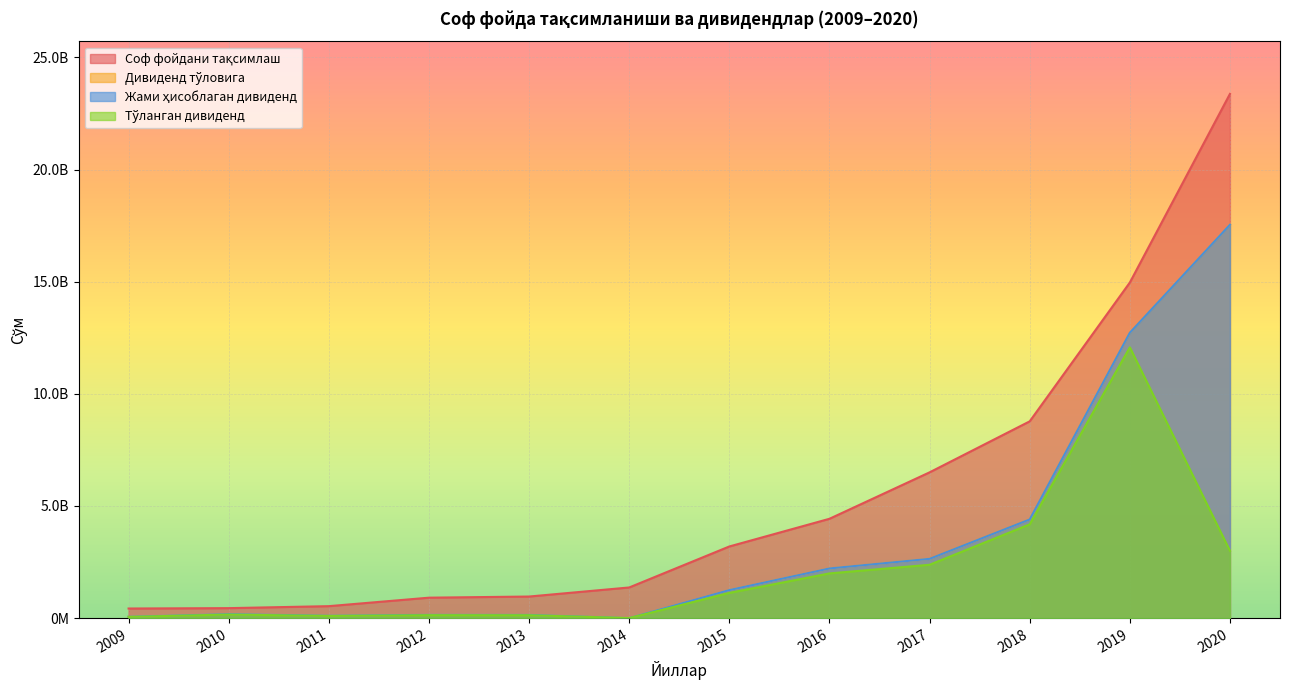

Count the number of categories in the chart.

12